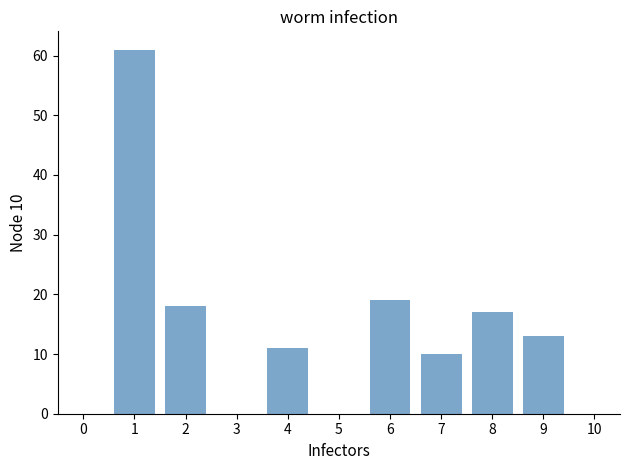

Over which range of the x-axis is the bar tallest?

0.5 to 1.5